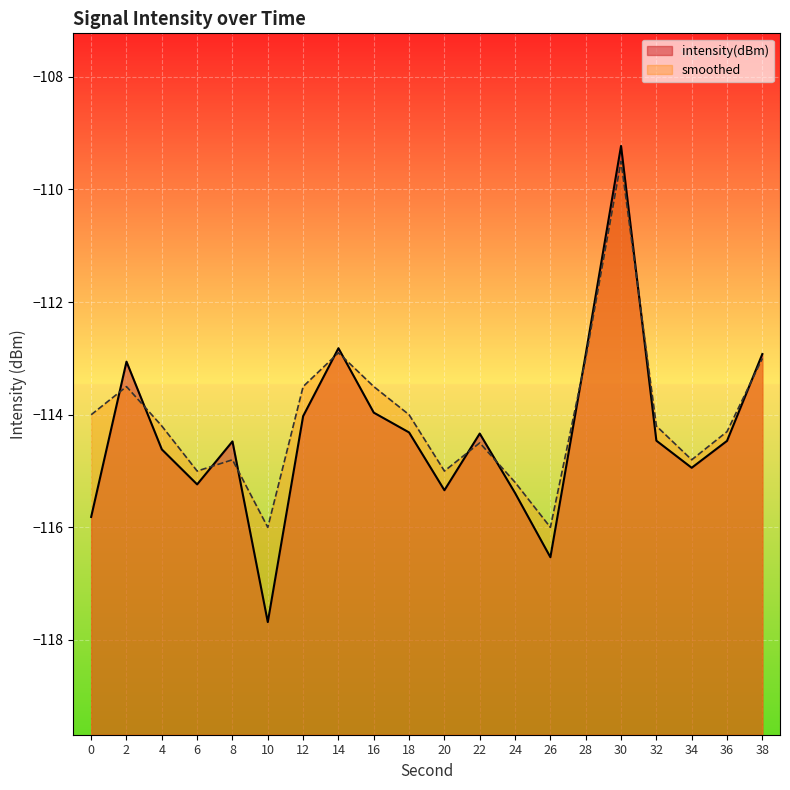

How many interior local peaks does the smoothed series have?

5